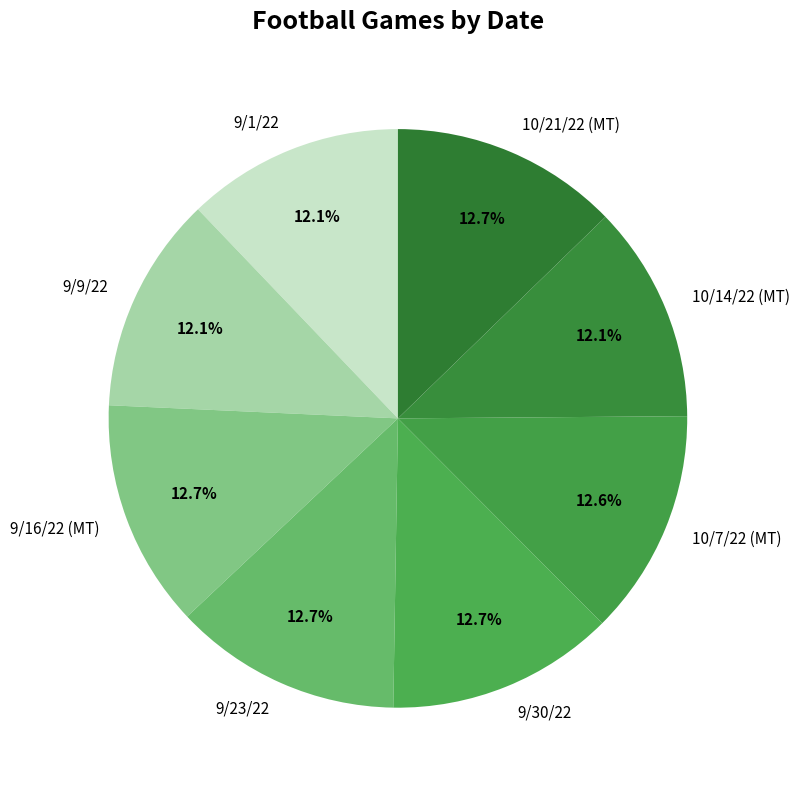

To the nearest percent, what is the combined percentage of 9/30/22 and 10/7/22 (MT)?

25%